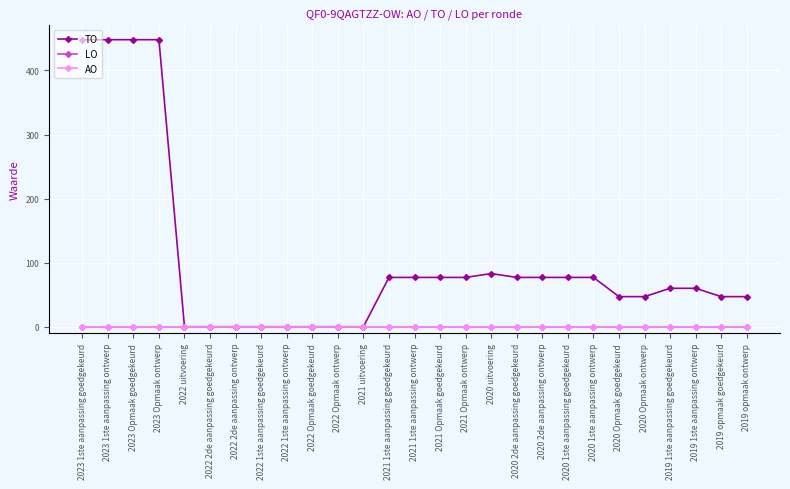

What is the difference between the maximum and minimum values in the TO series?

448